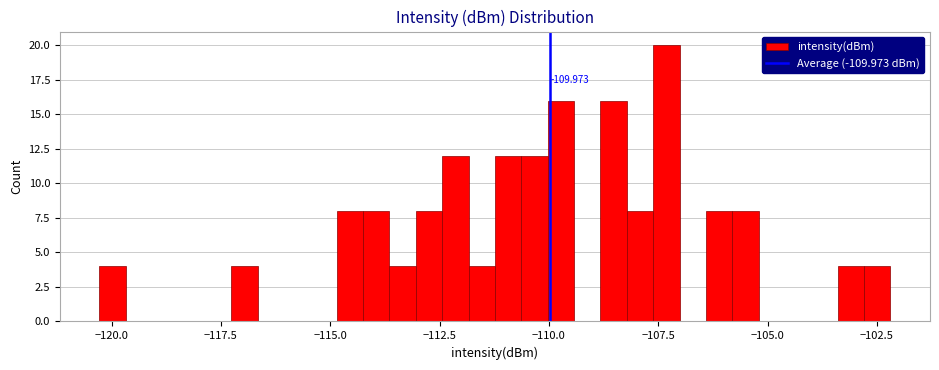

Read against the x-axis, roughly where is the centre of the tallest bar?

-107.5